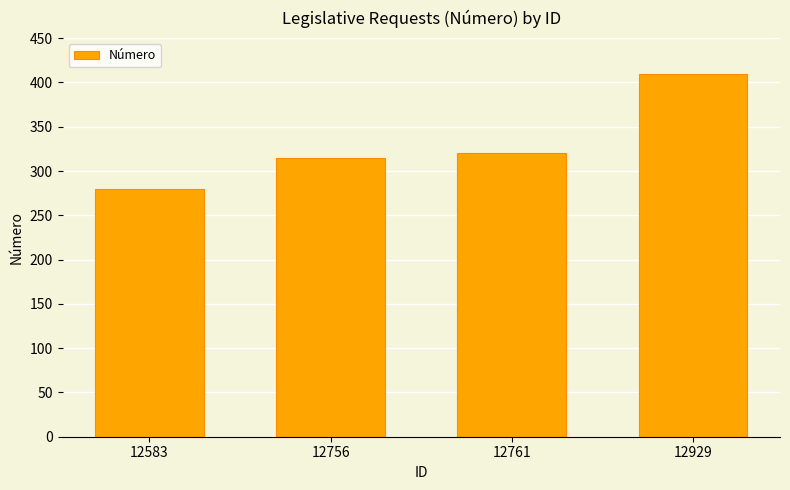

Read the value at 12929, to the nearest 10.

410